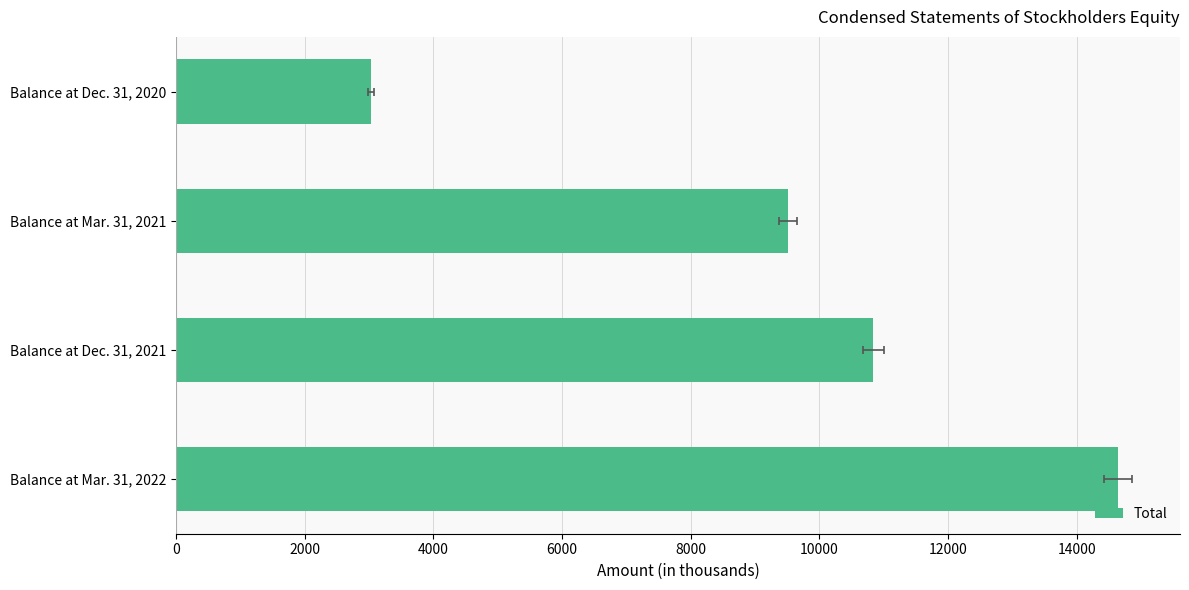

Does the chart contain stacked bars?

No